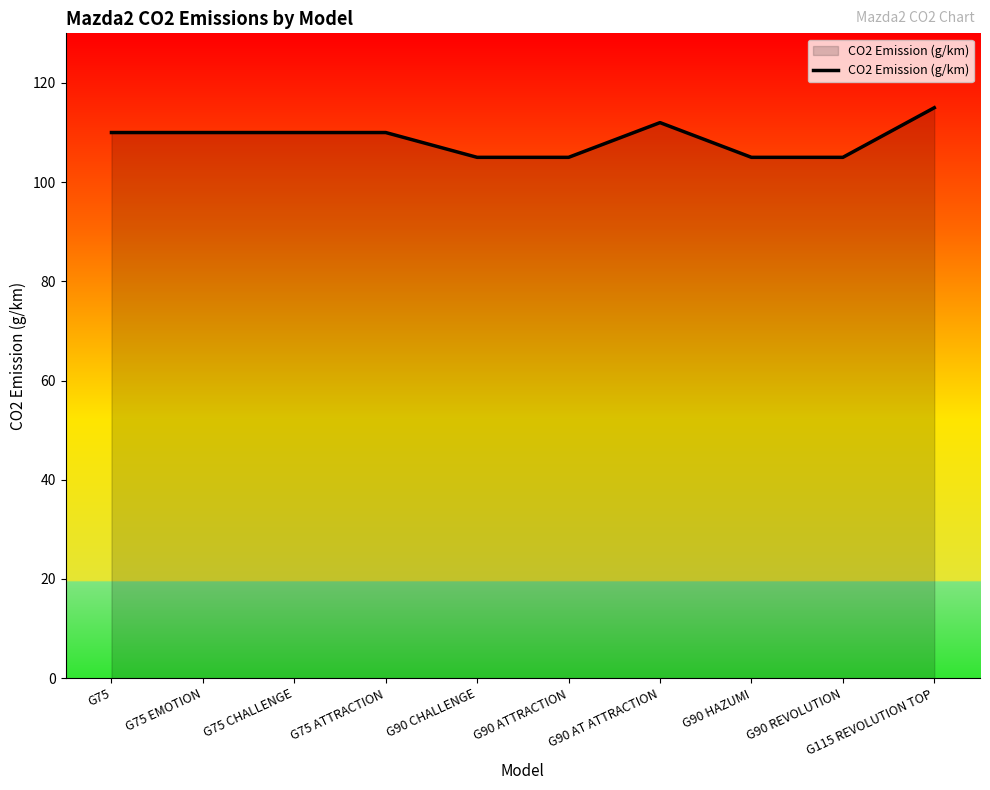

True or false: the data has more than 0 interior local peaks.

True